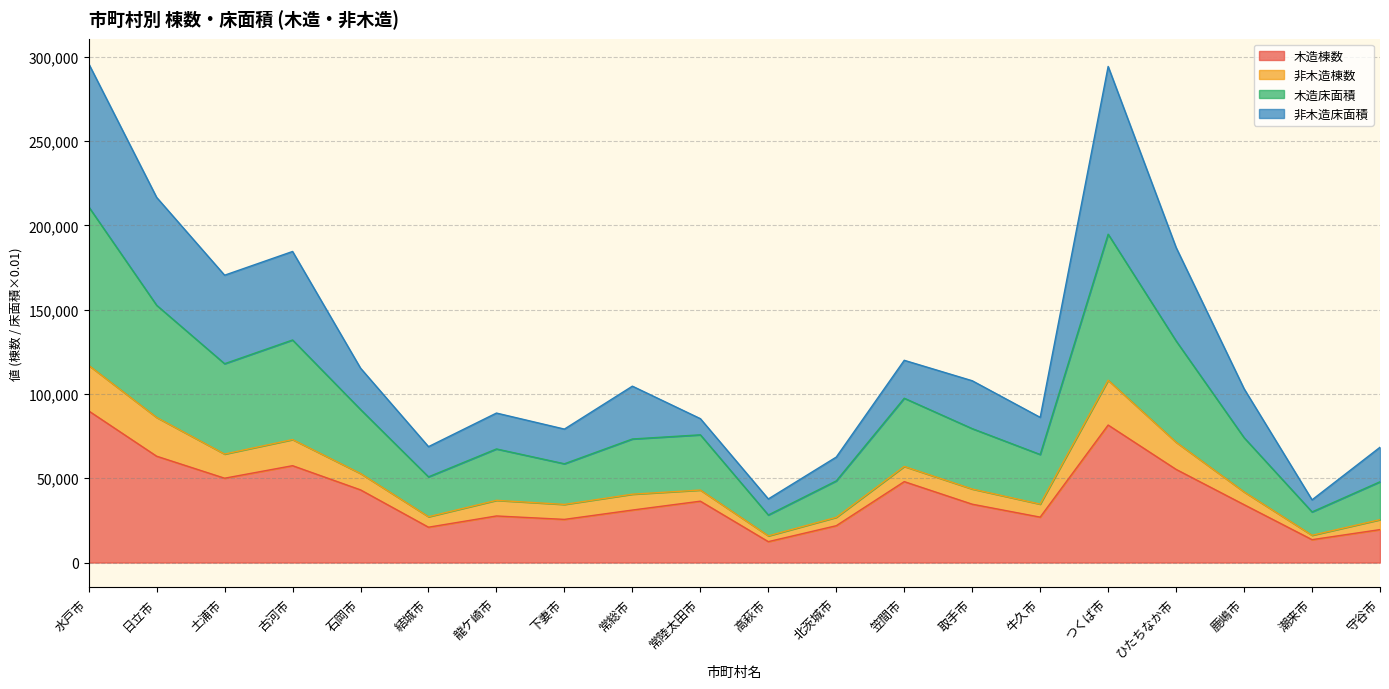

True or false: 非木造棟数 and 木造棟数 cross at least once.

False